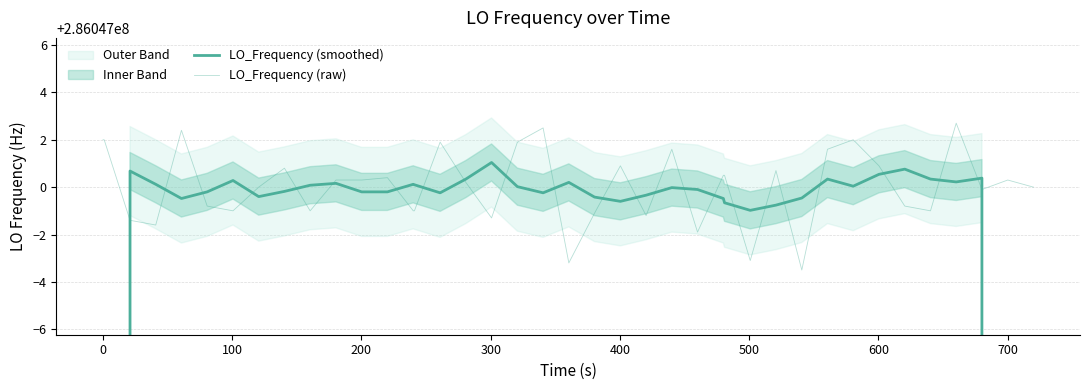

How many lines are shown in the chart?

2